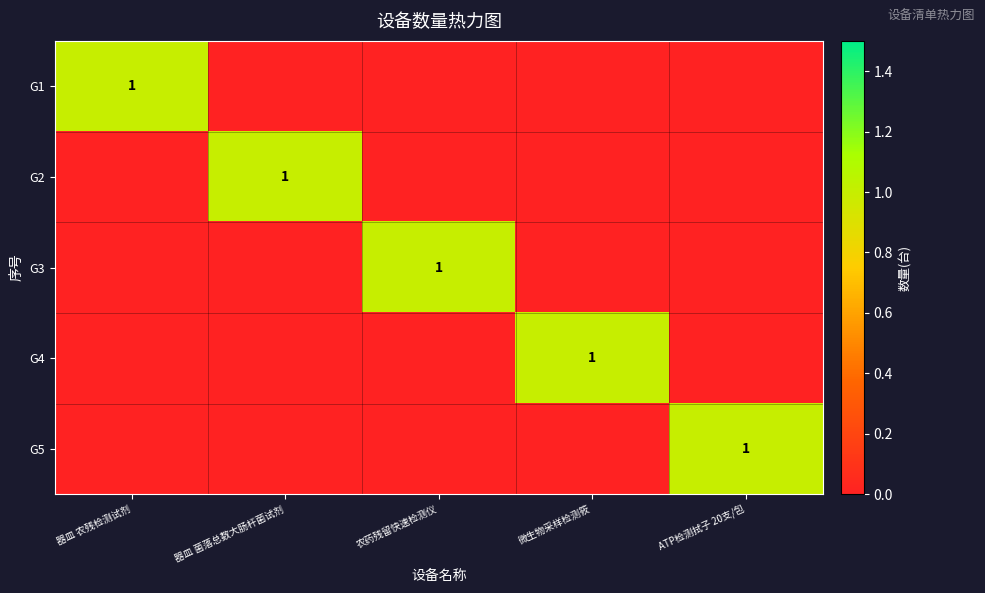

True or false: G2 has a value of 2 at 器皿 菌落总数大肠杆菌试剂.

False